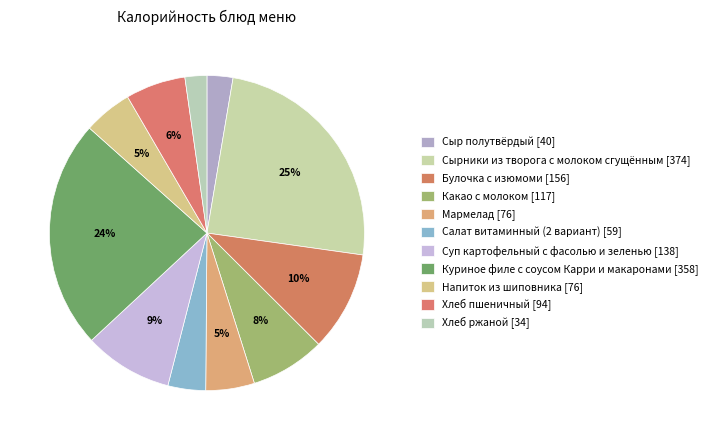

To the nearest percent, what portion does Суп картофельный с фасолью и зеленью represent?

9%